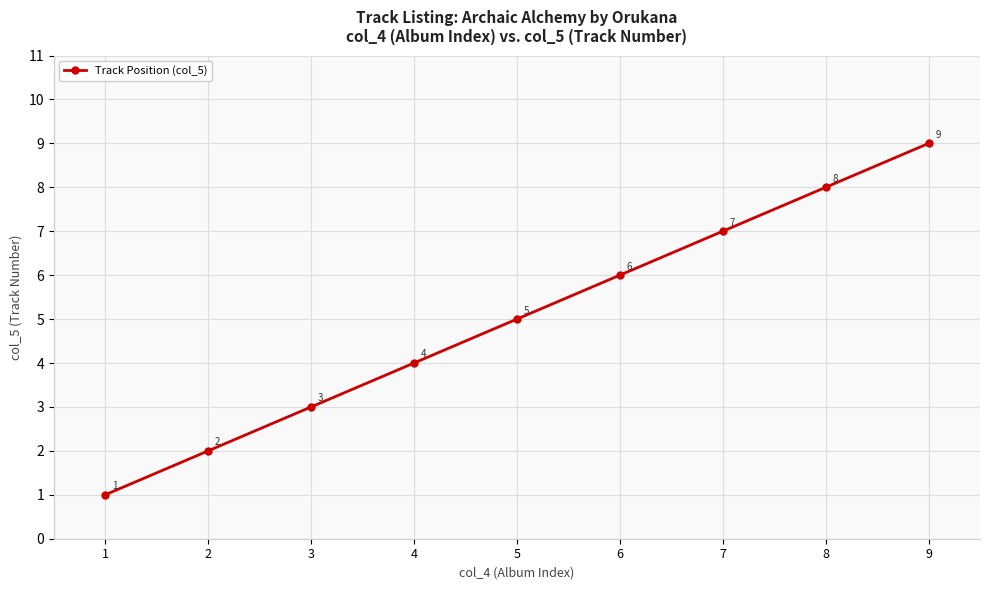

List the labels in order of value, largest first.

9, 8, 7, 6, 5, 4, 3, 2, 1